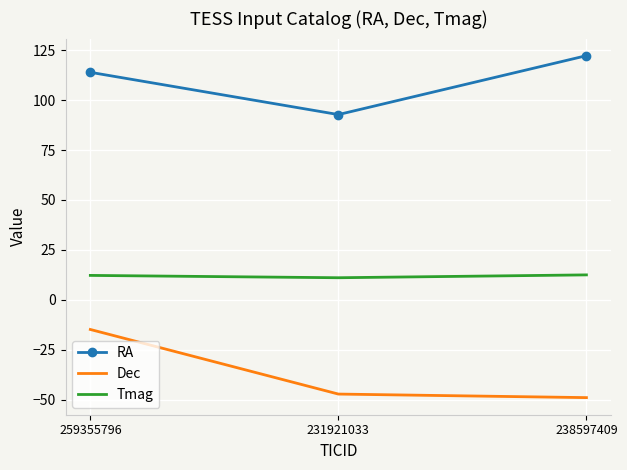

Which series has the largest total across all categories?

RA